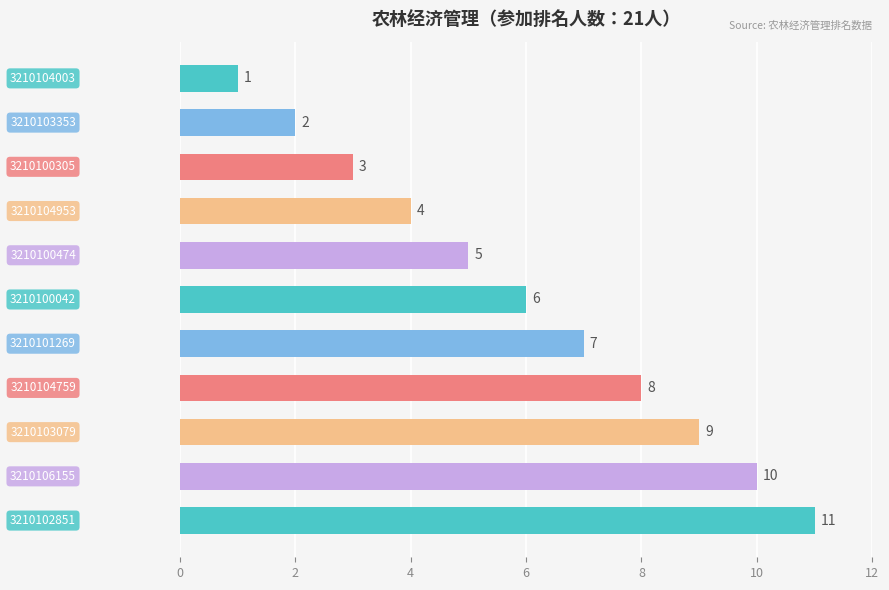

How many bars are there in total?

11